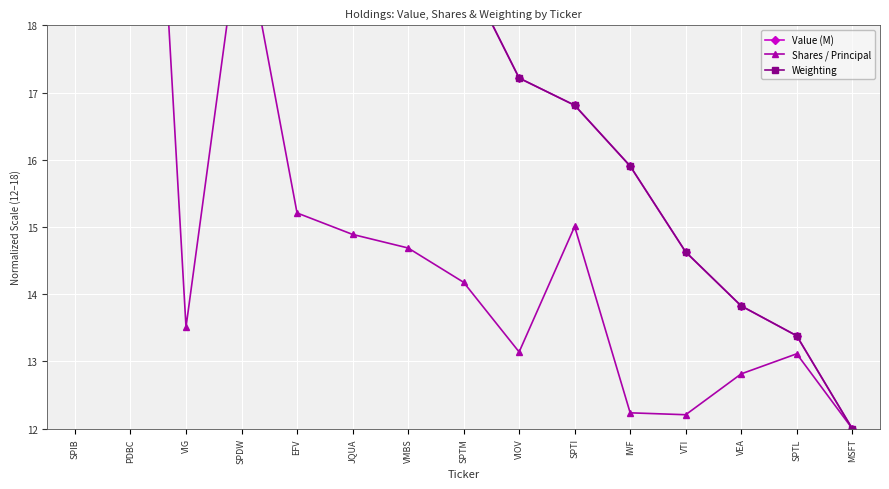

What is the sum of the Value (M) values at SPIB and MSFT?

40.0